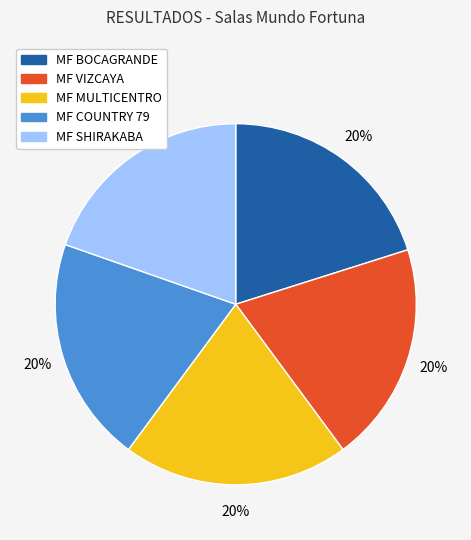

What percentage is the MF SHIRAKABA slice, to the nearest percent?

20%